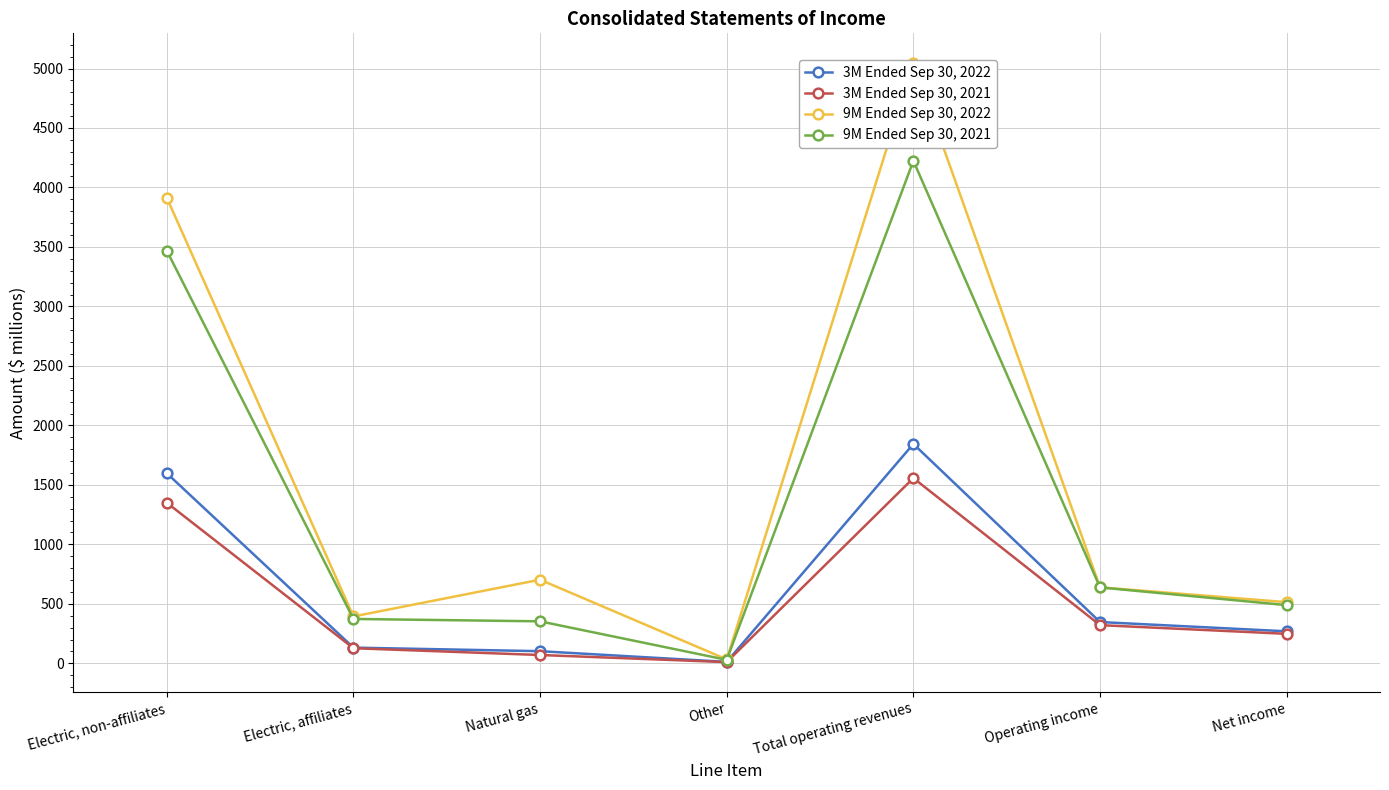

How many lines are shown in the chart?

4